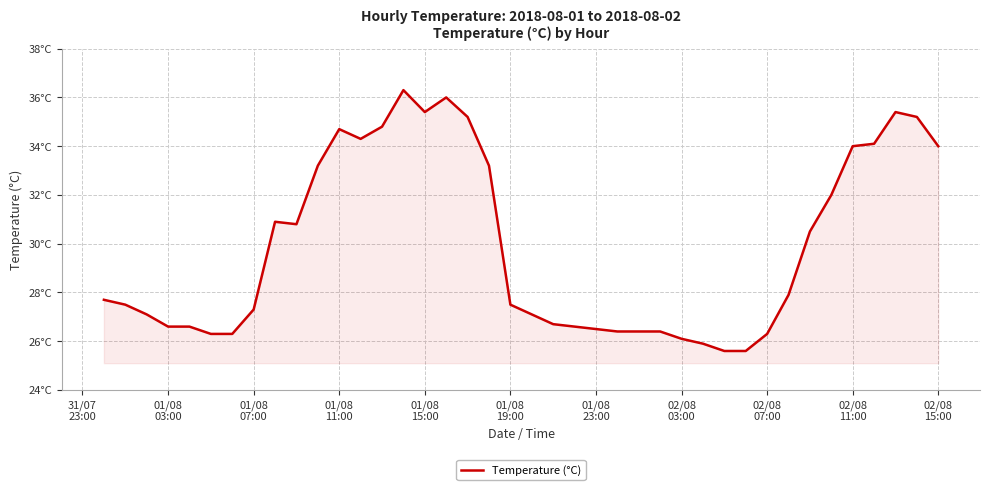

Does the chart have visible grid lines?

Yes